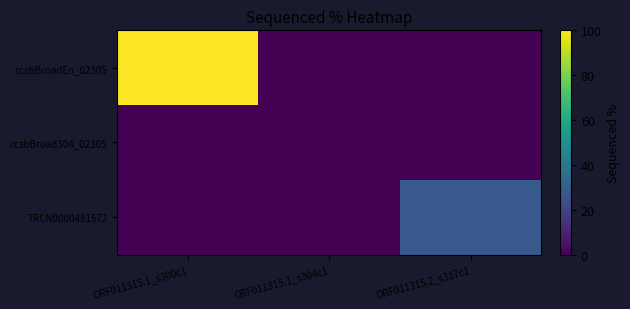

How many distinct data groups are displayed?

3